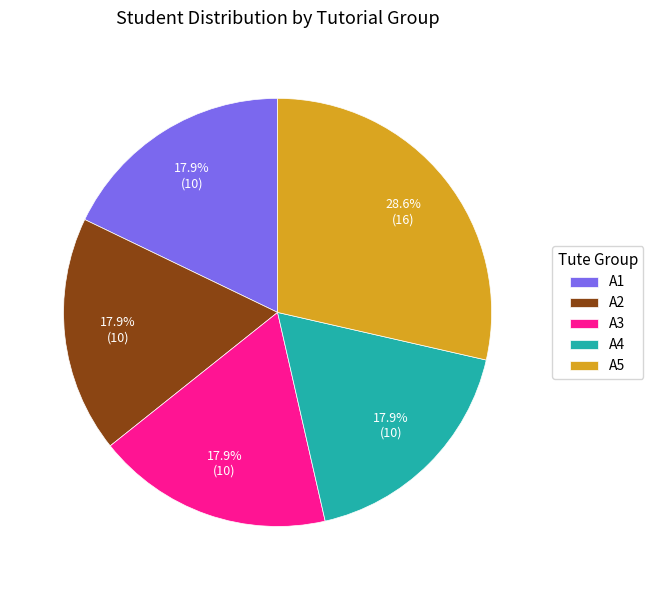

Does A3 represent more than half of the total?

No